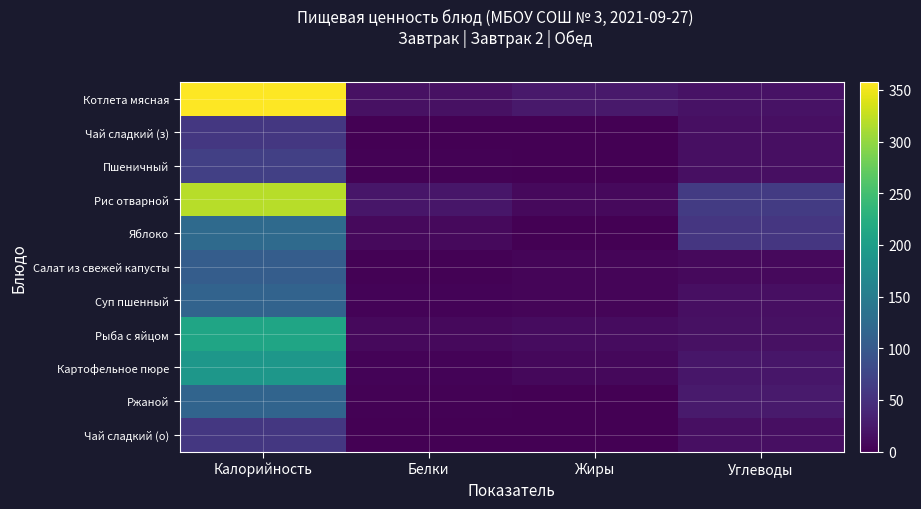

Reading left to right, extract all data points from this chart.

Котлета мясная: Калорийность=357.9	Белки=16.3	Жиры=24.2	Углеводы=16.8
Чай сладкий (з): Калорийность=58.0	Белки=0.2	Жиры=0.0	Углеводы=15.0
Пшеничный: Калорийность=68.1	Белки=2.4	Жиры=0.4	Углеводы=14.4
Рис отварной: Калорийность=320.0	Белки=21.5	Жиры=8.8	Углеводы=61.9
Яблоко: Калорийность=124.2	Белки=8.8	Жиры=0.0	Углеводы=56.7
Салат из свежей капусты: Калорийность=106.0	Белки=2.0	Жиры=5.0	Углеводы=8.5
Суп пшенный: Калорийность=114.4	Белки=2.8	Жиры=4.7	Углеводы=15.1
Рыба с яйцом: Калорийность=210.0	Белки=9.6	Жиры=11.4	Углеводы=16.3
Картофельное пюре: Калорийность=189.0	Белки=3.2	Жиры=8.3	Углеводы=21.8
Ржаной: Калорийность=115.9	Белки=2.5	Жиры=0.3	Углеводы=26.0
Чай сладкий (о): Калорийность=58.0	Белки=0.2	Жиры=0.0	Углеводы=15.0